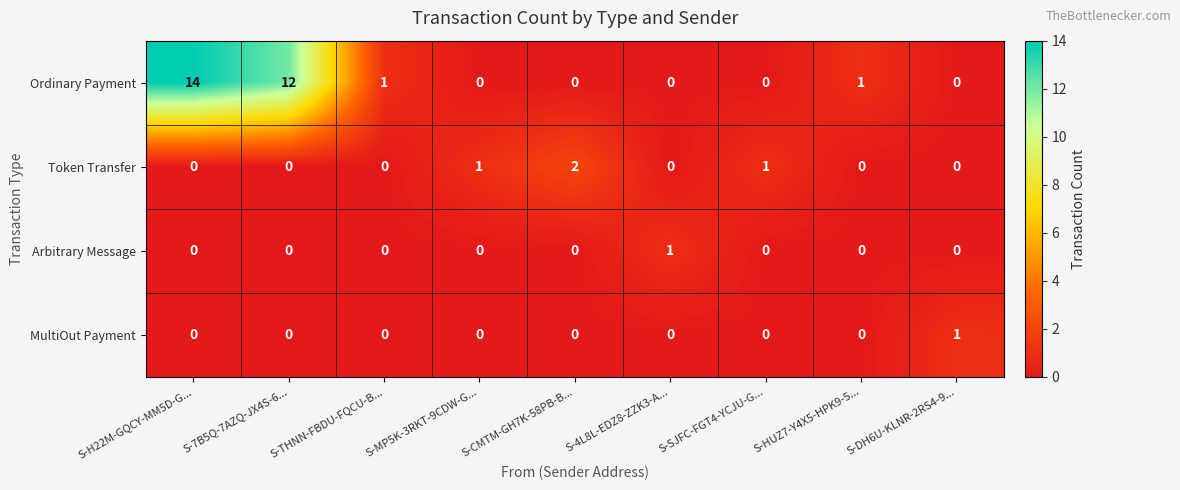

Count the number of data series in this chart.

4